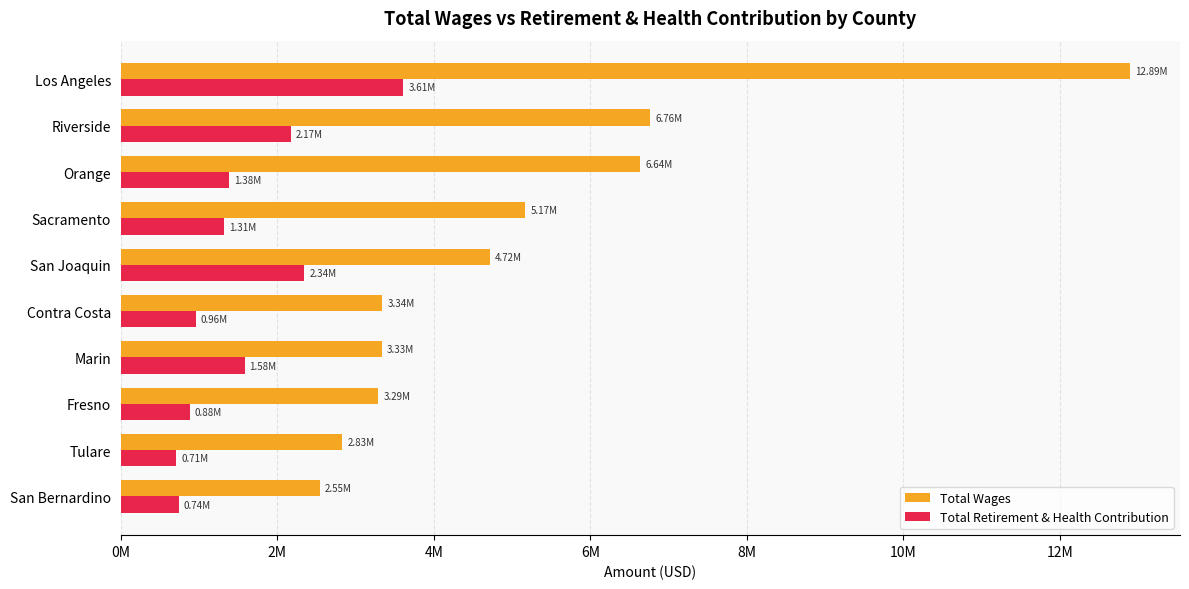

What are all the series names shown in the legend?

Total Wages, Total Retirement & Health Contribution